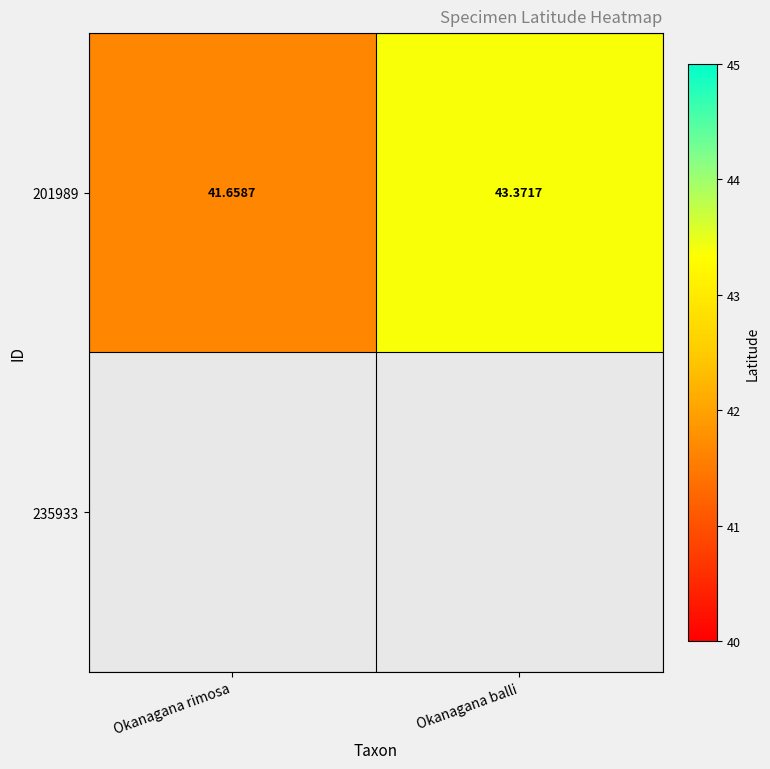

List the labels in order of 201989 value, smallest first.

Okanagana rimosa, Okanagana balli